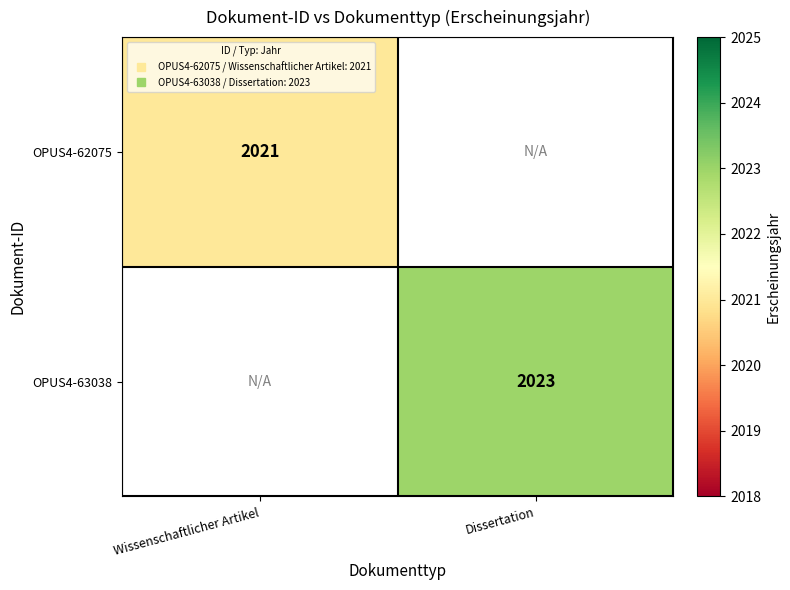

At how many categories does at least one series exceed 2022?

1